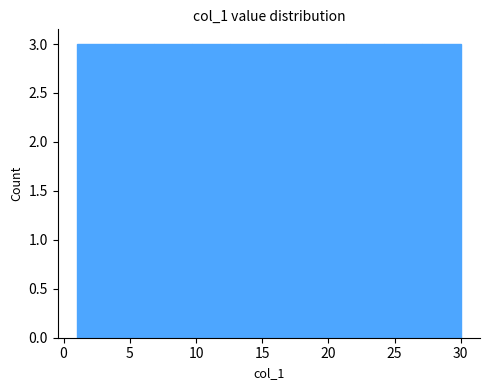

Reading left to right, list every bar in this chart as the range it spans on the x-axis followed by its height. Neither the bar edges nor the heights are printed on the chart, so give them approximately, as read against the axes.

1.0 to 3.9: 3
3.9 to 6.8: 3
6.8 to 9.7: 3
9.7 to 12.6: 3
12.6 to 15.5: 3
15.5 to 18.4: 3
18.4 to 21.3: 3
21.3 to 24.2: 3
24.2 to 27.1: 3
27.1 to 30.0: 3